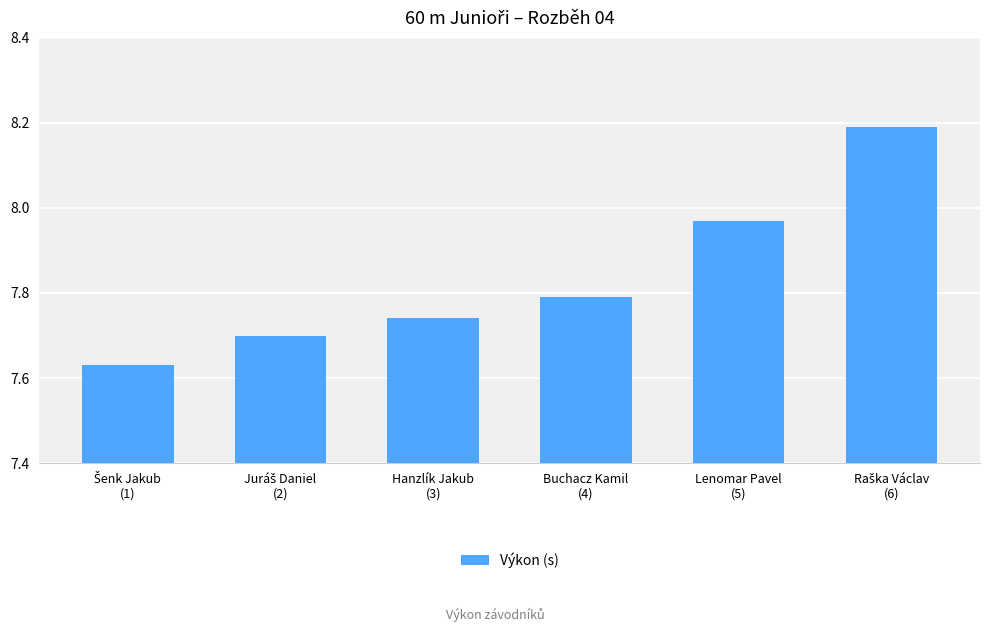

What is the value of the 6th bar from the left?

8.2